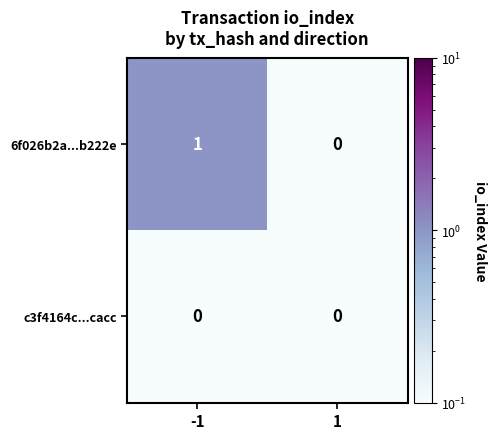

Is it true that c3f4164c...cacc equals 0 at 1?

True